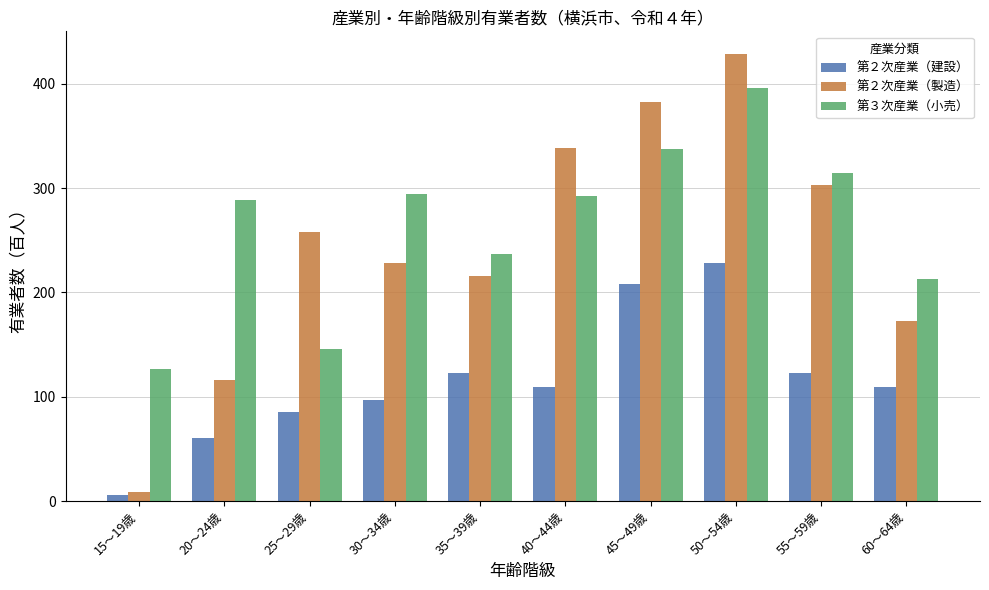

What is the lowest value of the 第２次産業（建設） series?

6